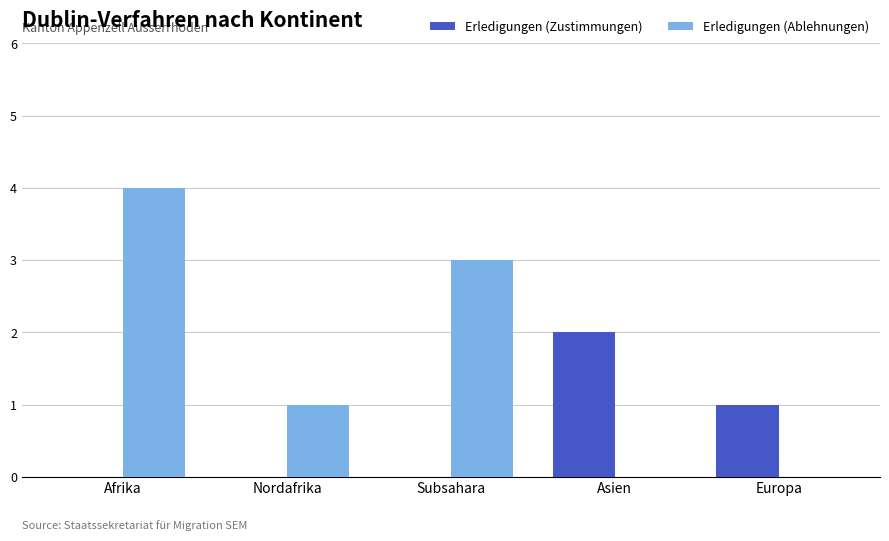

What is the maximum value shown in the chart?

4